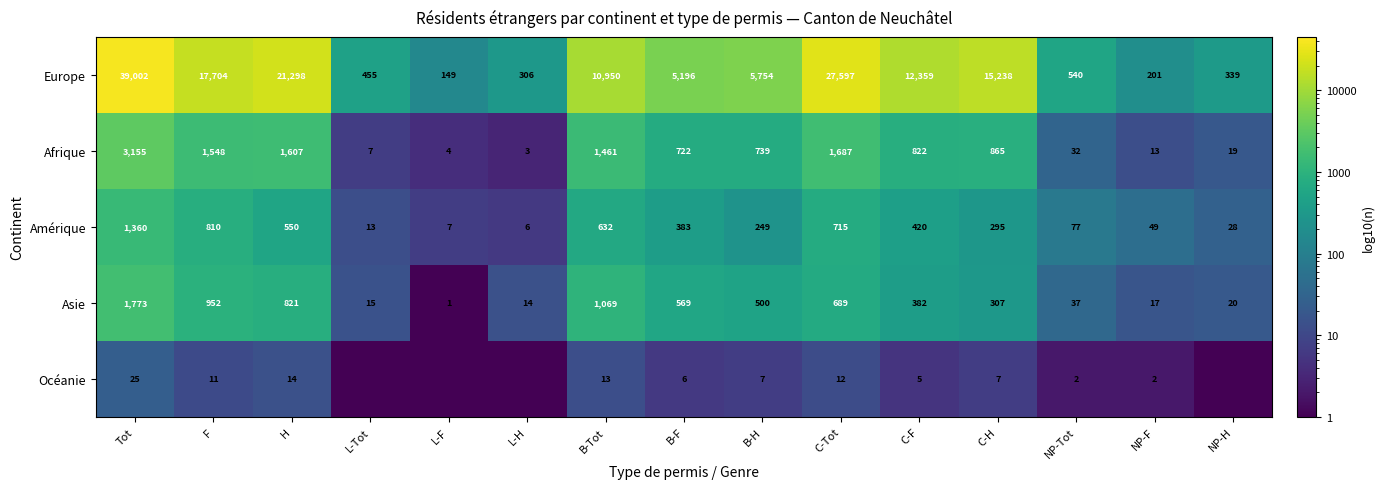

The value of Amérique at B-F is 383.0. True or false?

True